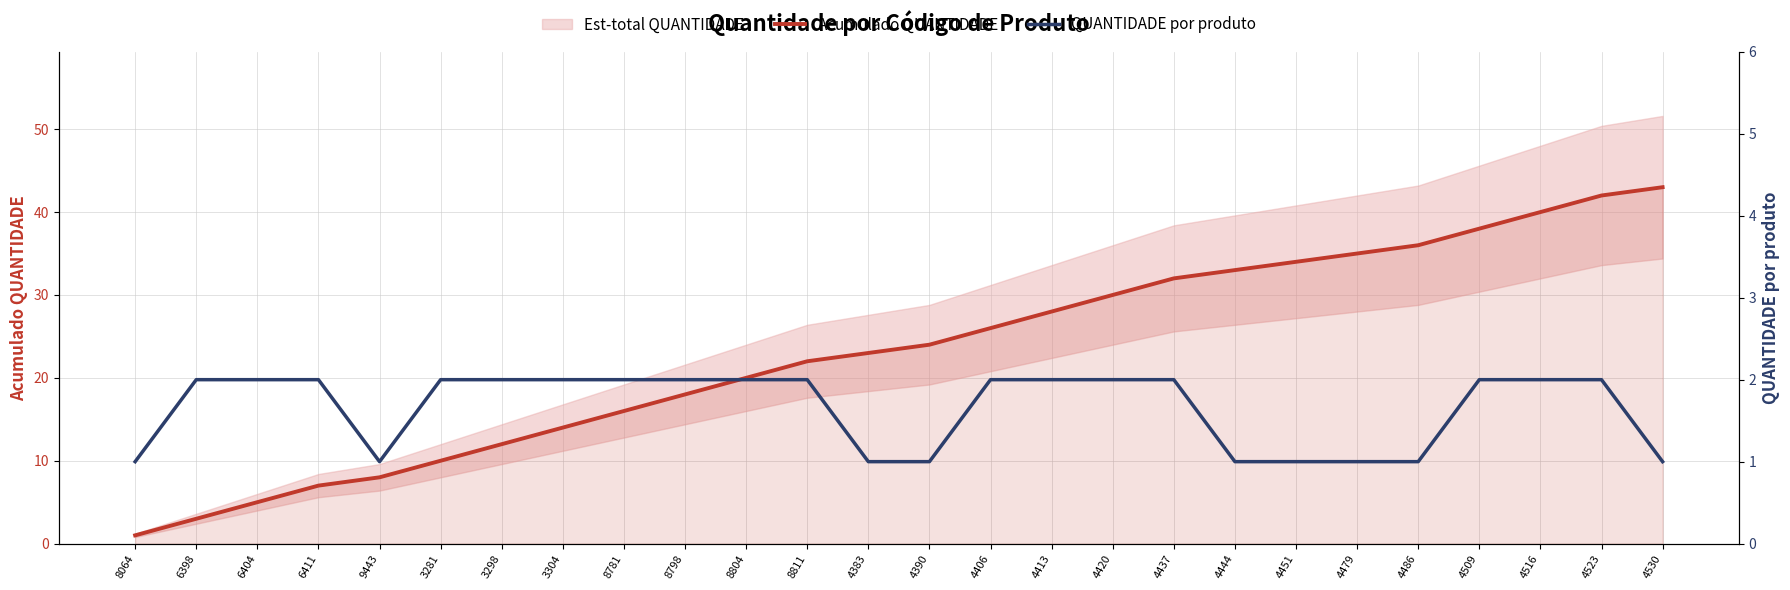

Where is QUANTIDADE por produto nearest to the value 1?

8064